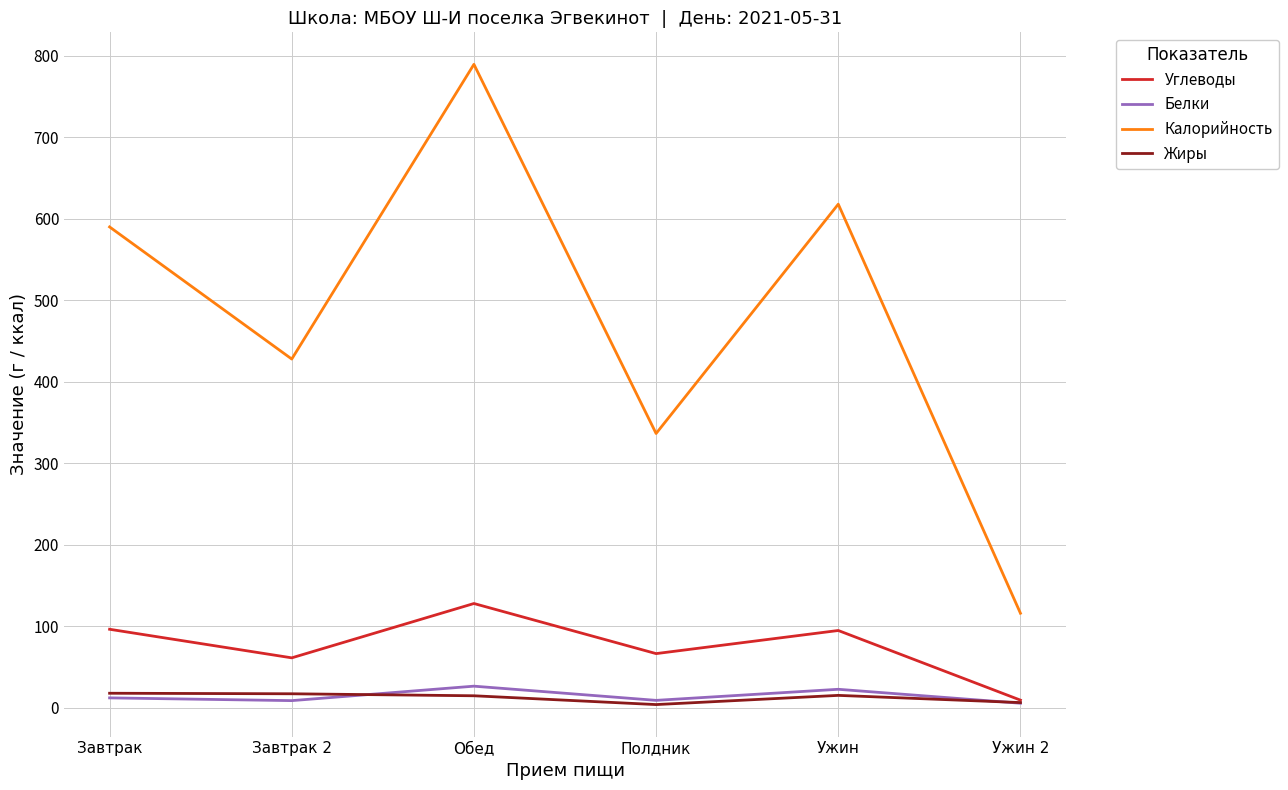

What is the smallest value displayed?

4.0